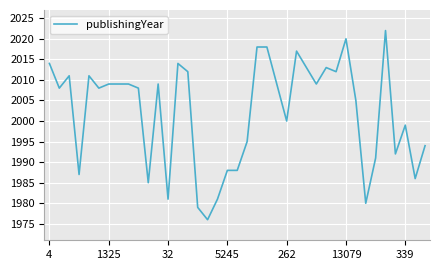

What is the greatest value displayed?

2022